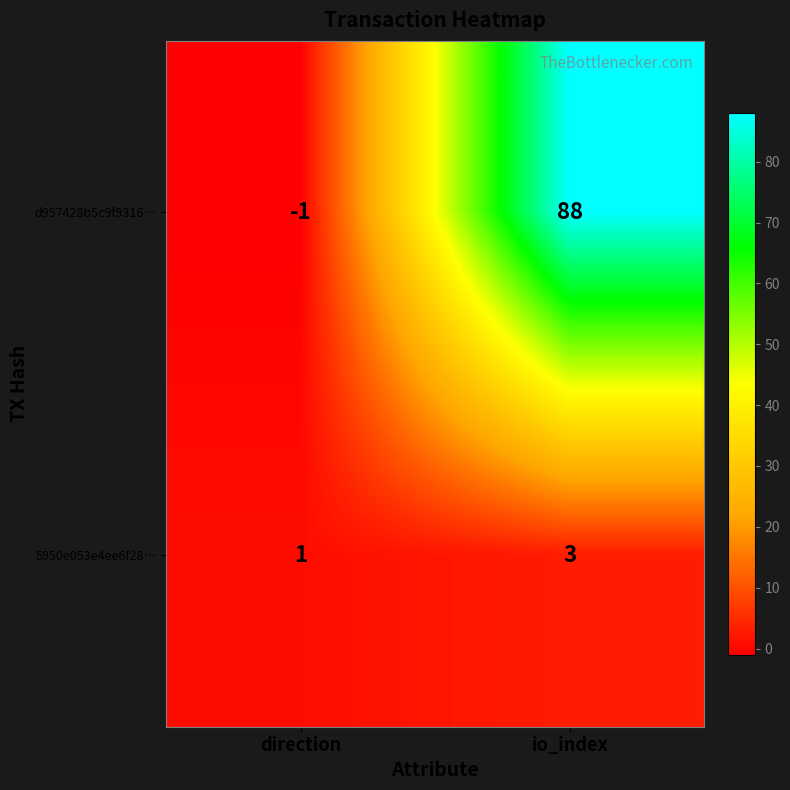

What is the sum of the d957428b5c9f9316… values at direction and io_index?

87